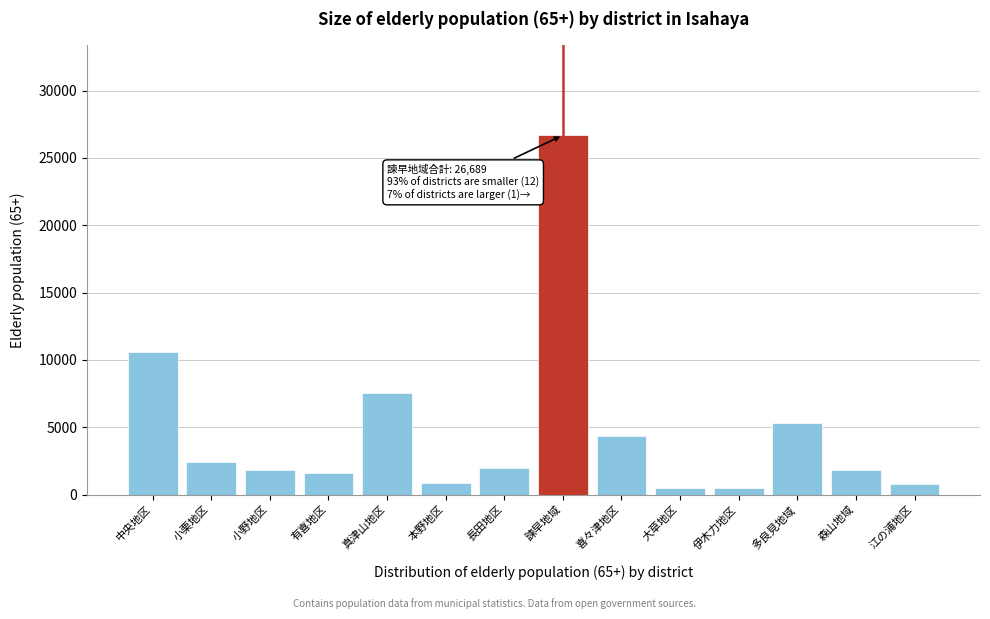

What is the label of the 8th bar from the left?

諫早地域